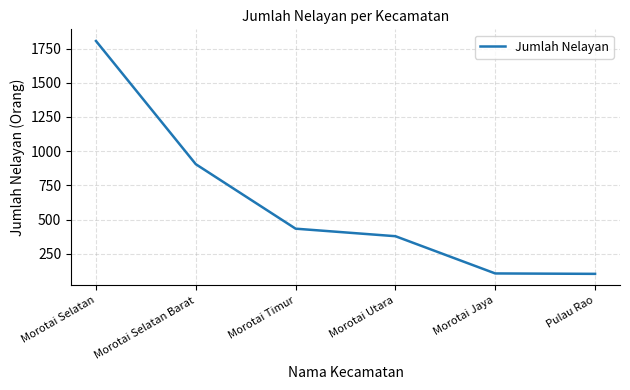

What is the difference between the values at Morotai Jaya and Morotai Selatan?

1698